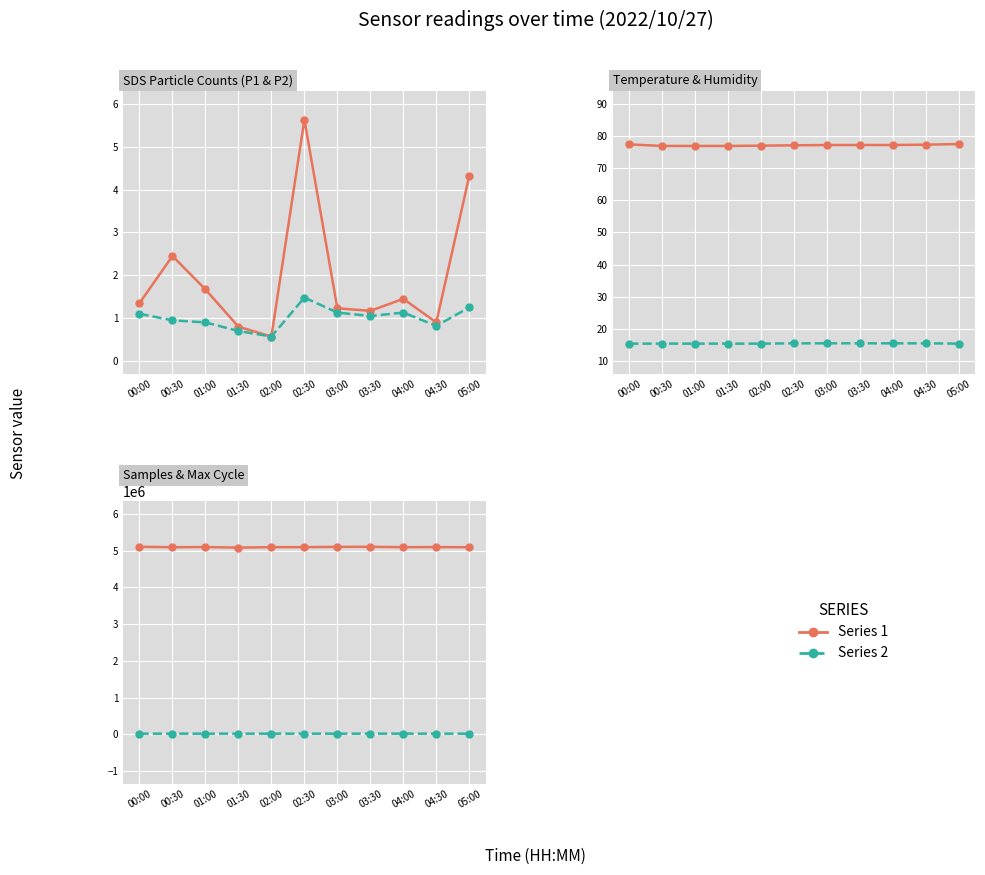

What is the minimum value for Temp?

15.4